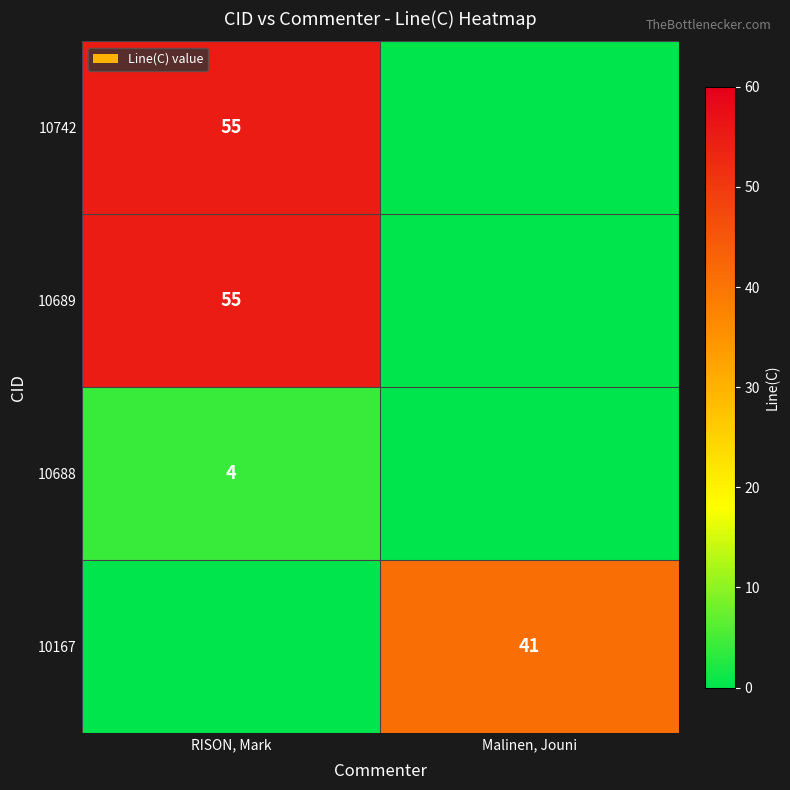

Is it true that 10167 equals 41 at Malinen, Jouni?

True